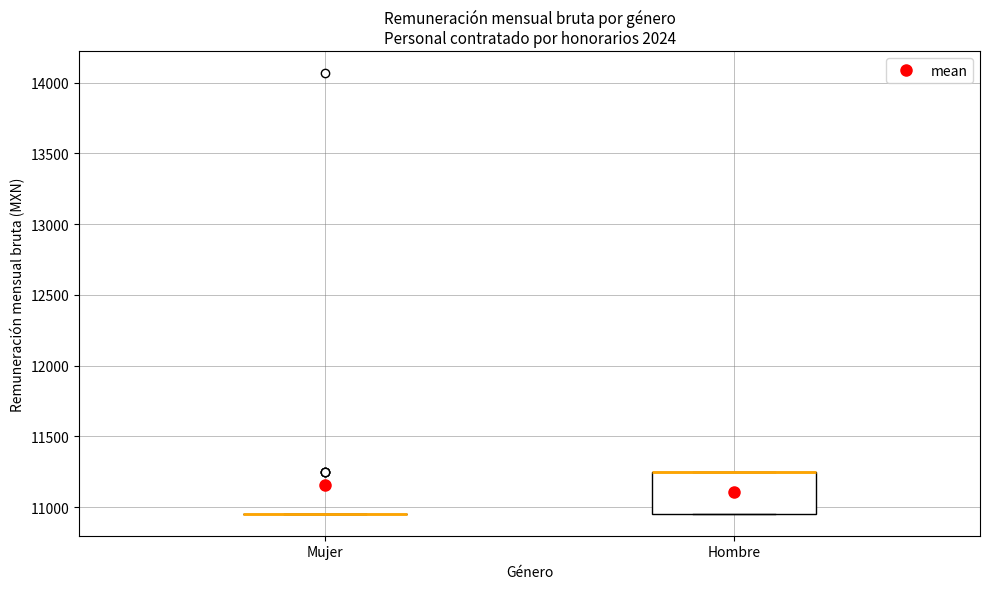

Reading left to right, read every box against the y-axis: the position of its median line, the range the box covers, and the ends of its whiskers. The values are not printed on the chart, so give them approximately, as read against the axis.

Mujer: box collapsed to a line at 10950, whiskers 10950 to 10950
Hombre: median 11250 (drawn on the box's upper edge), box 10950 to 11250, whiskers 10950 to 11250